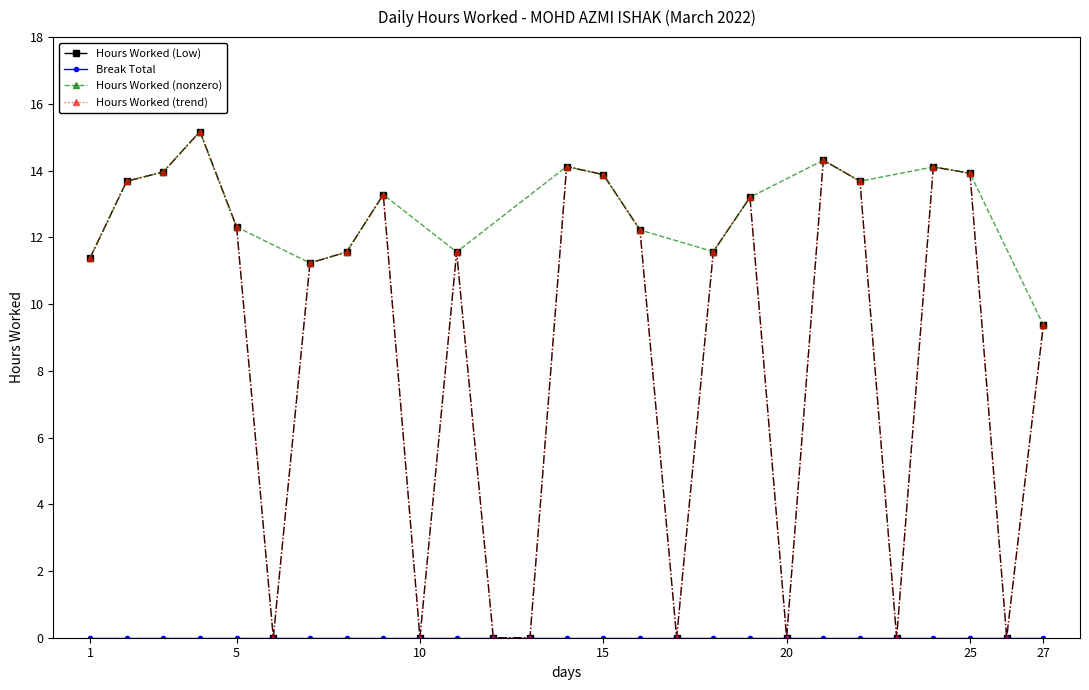

Is it true that the value at 25 is 13.9?

True